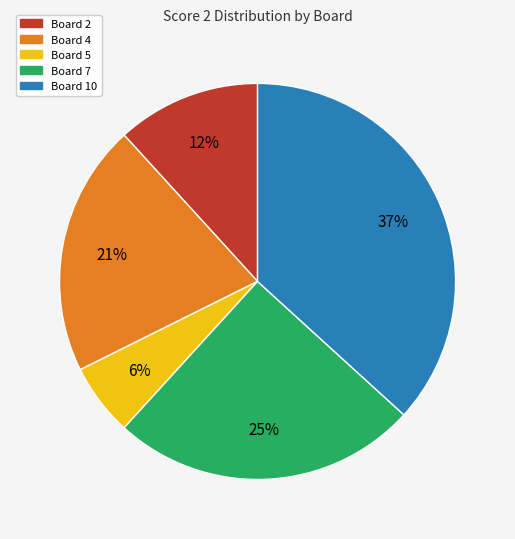

Which category has the smallest portion of the pie?

Board 5